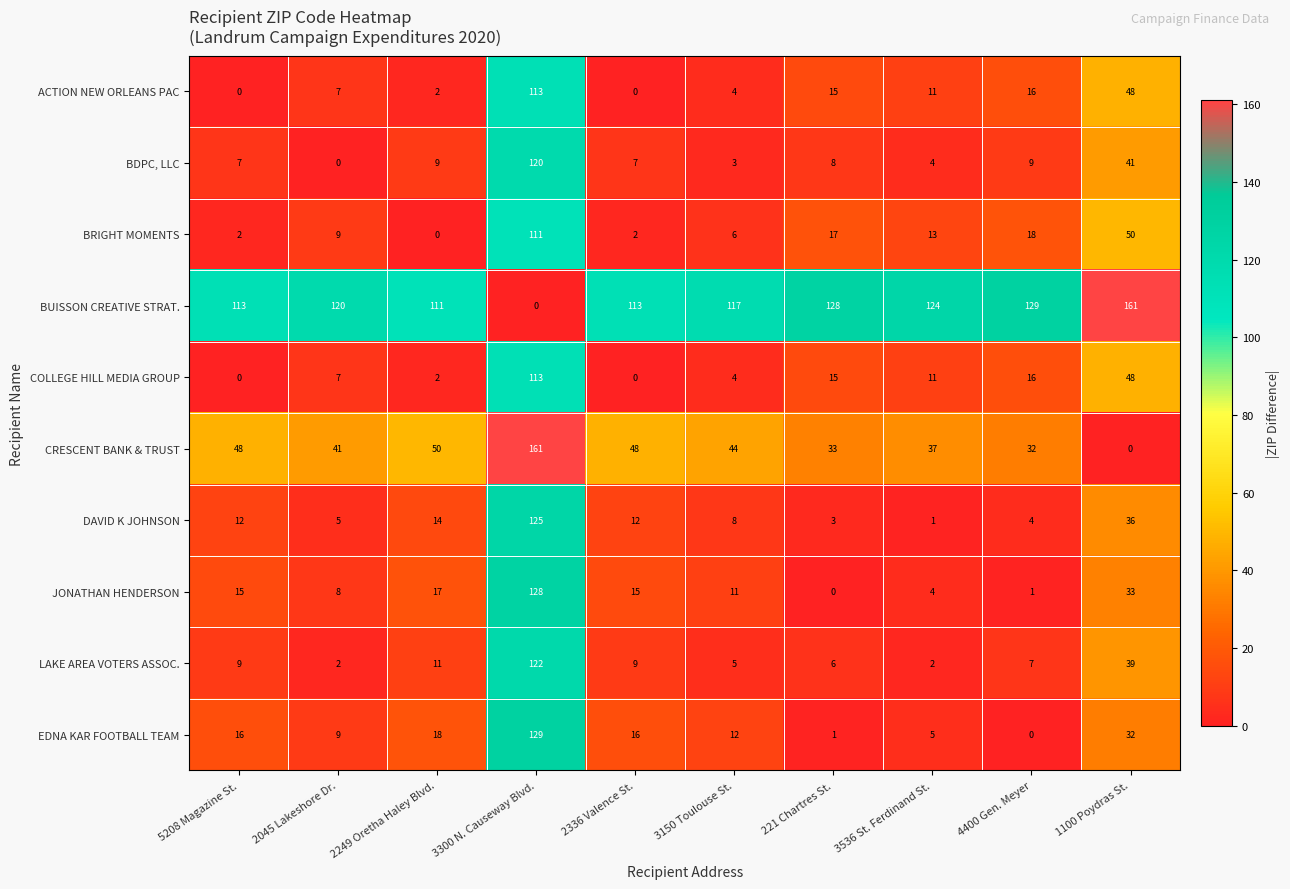

What is the maximum value for BDPC, LLC?

120